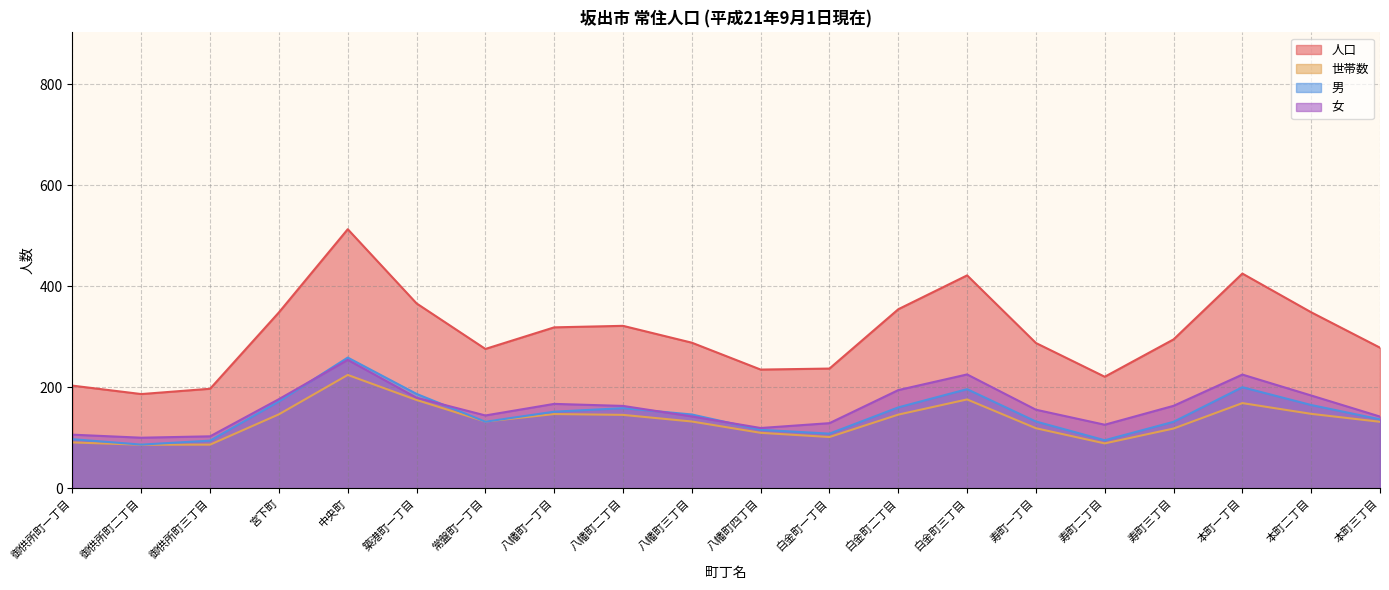

Is it true that 人口 equals 221 at 寿町二丁目?

True